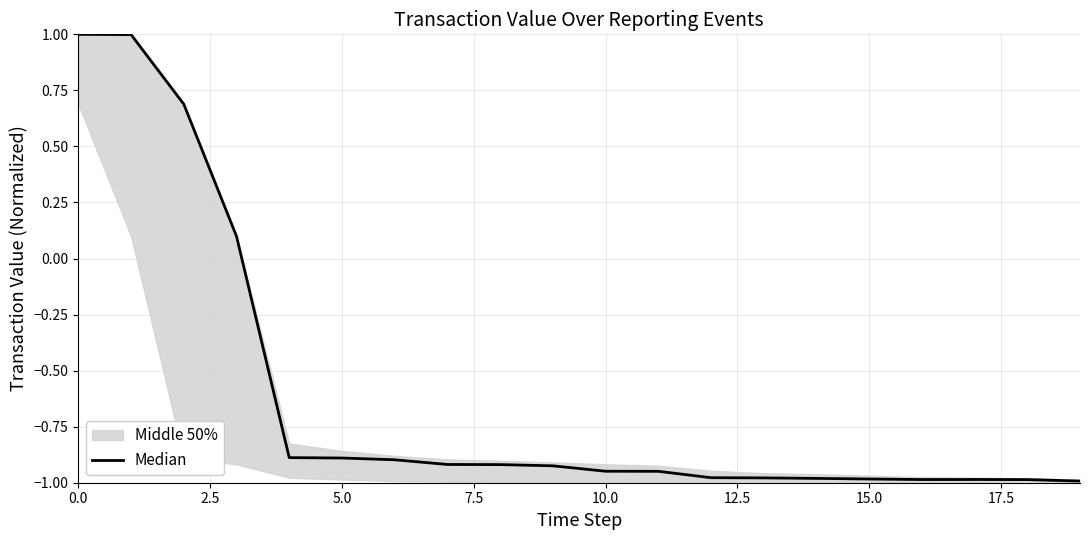

Does the chart display data point markers on the line(s)?

No